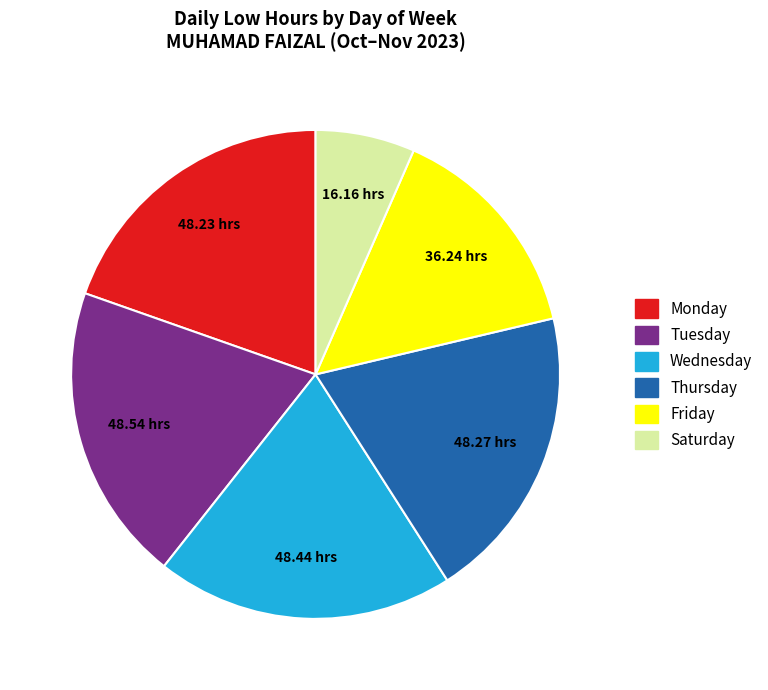

Does any single category account for the majority?

No